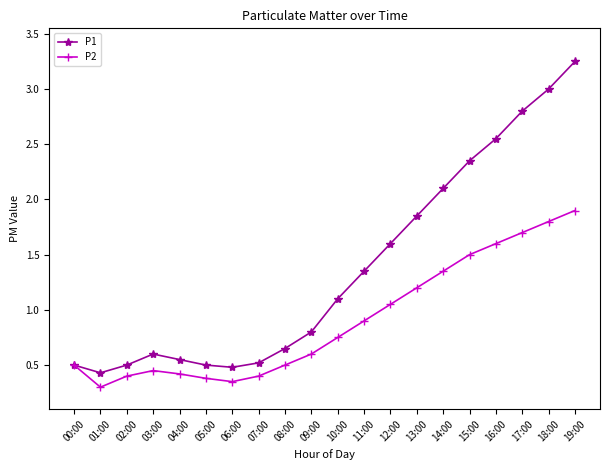

Which series has the widest spread of values?

P1